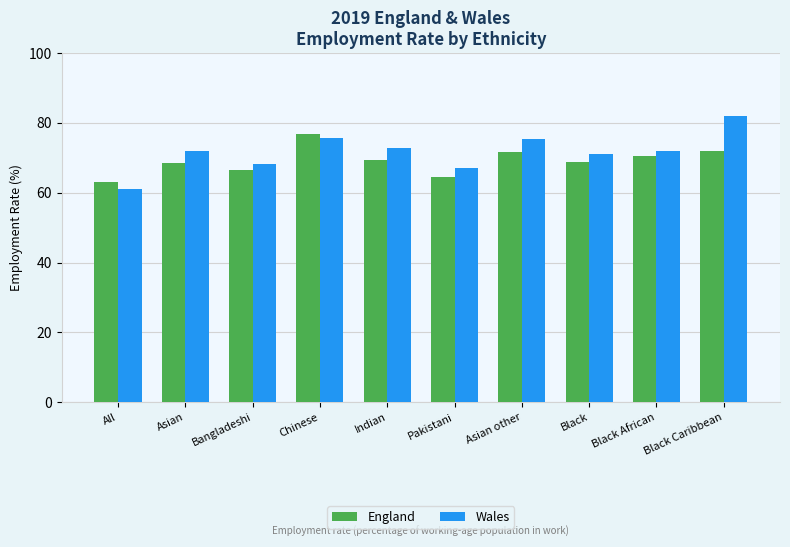

What is the value of the England bar at the 3rd from the left?

66.4